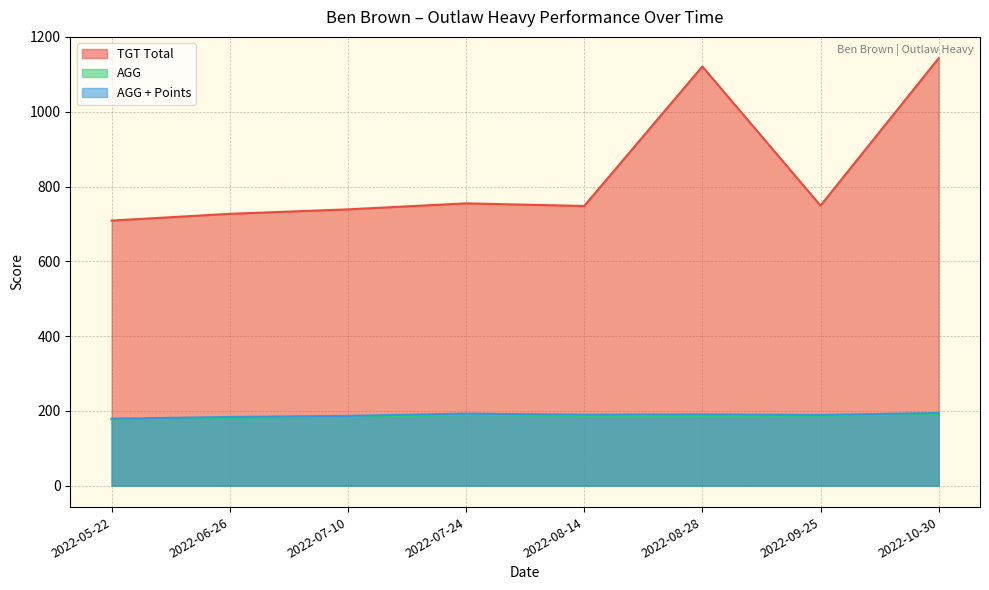

What is the difference between the maximum and minimum values in the TGT Total series?

434.0